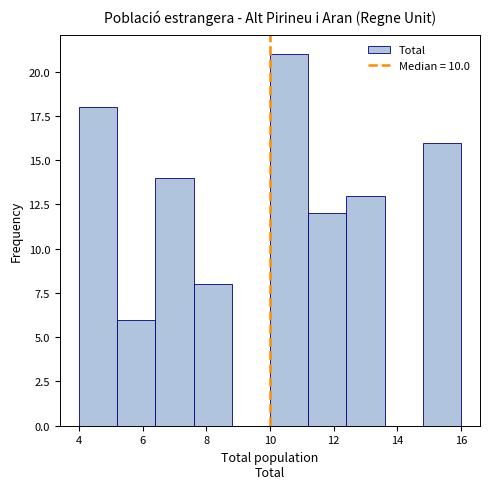

Reading left to right, list every bar in this chart as the range it spans on the x-axis followed by its height. The values are not printed on the chart, so give them approximately, as read against the axis.

4.0 to 5.2: 18
5.2 to 6.4: 6
6.4 to 7.6: 14
7.6 to 8.8: 8
8.8 to 10.0: 0
10.0 to 11.2: 21
11.2 to 12.4: 12
12.4 to 13.6: 13
13.6 to 14.8: 0
14.8 to 16.0: 16